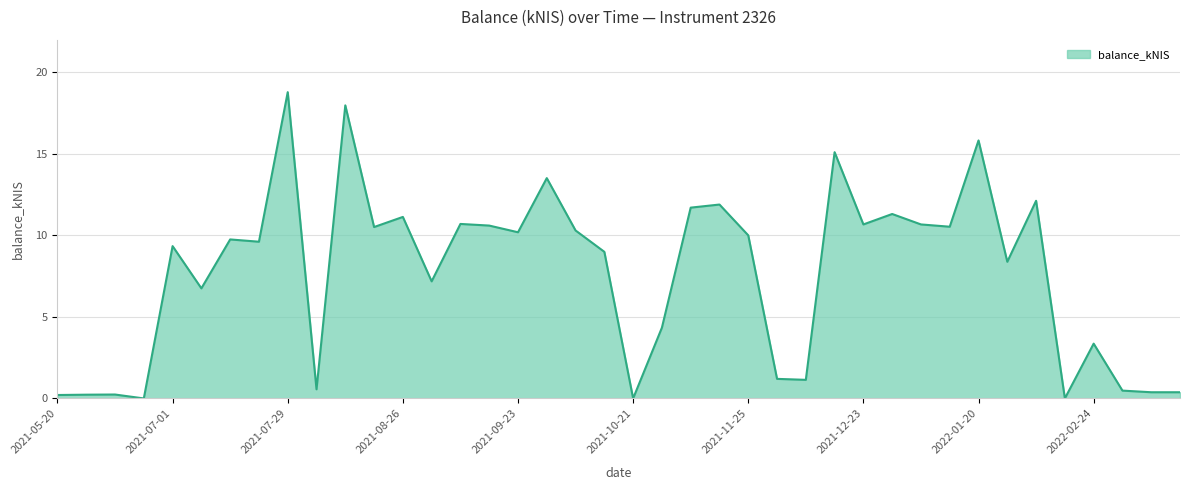

What is the maximum value shown in the chart?

18.8